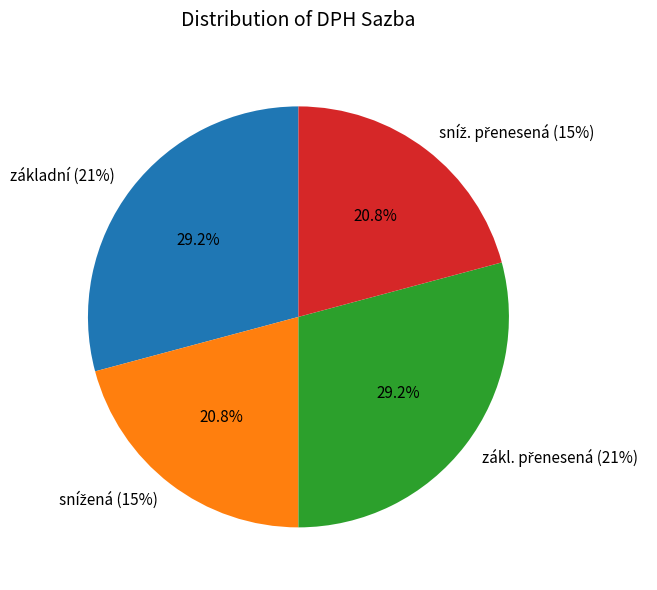

Is there any slice that represents more than half of the pie?

No